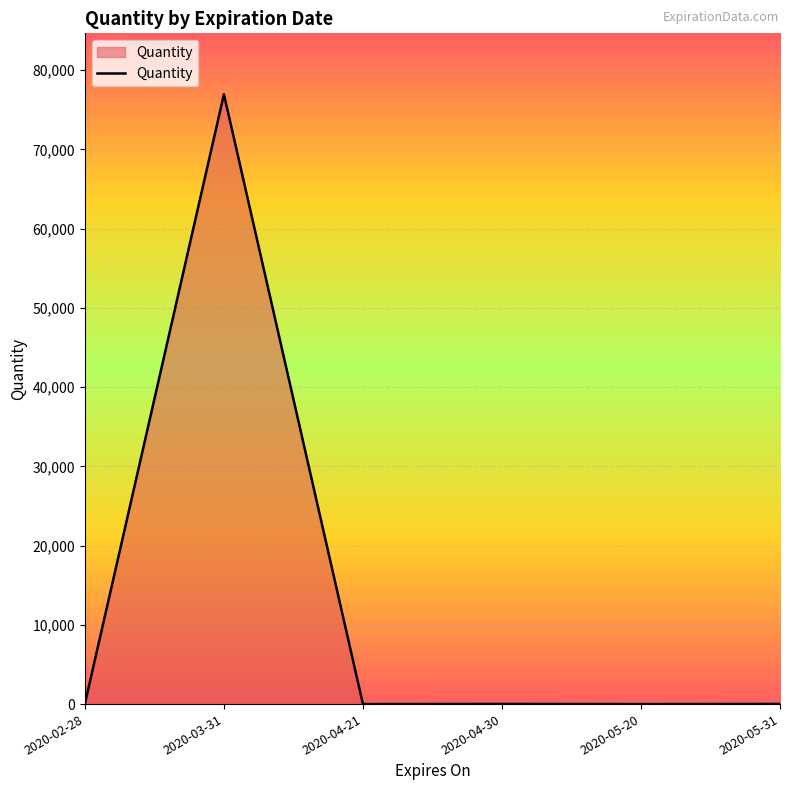

Where does the data first go above 17?

2020-02-28